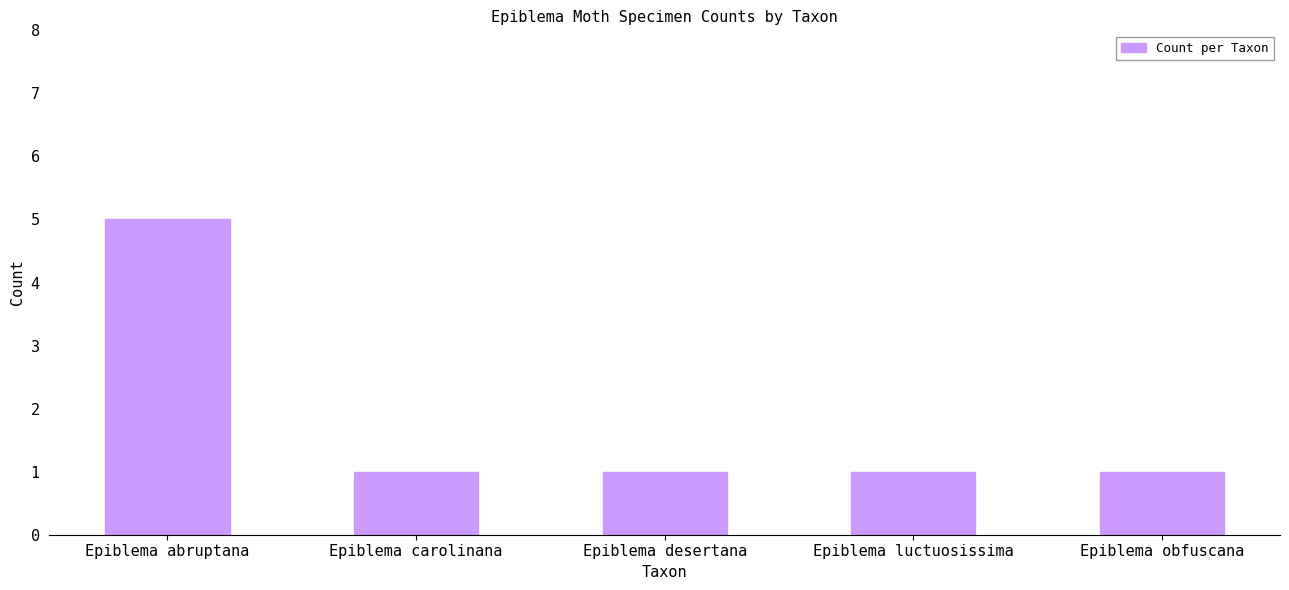

What is the difference between the maximum and second lowest values?

4